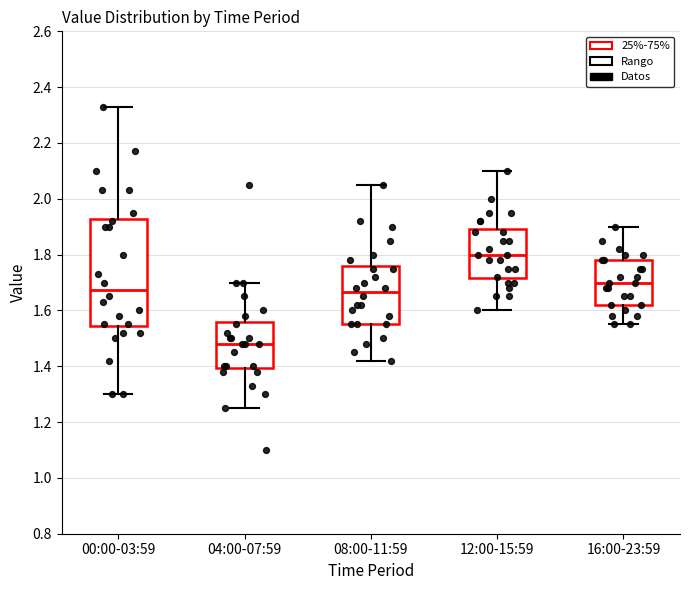

Where is the upper edge of the box for 16:00-23:59 on the y-axis? The values are not printed on the chart, so give them approximately, as read against the axis.

1.78